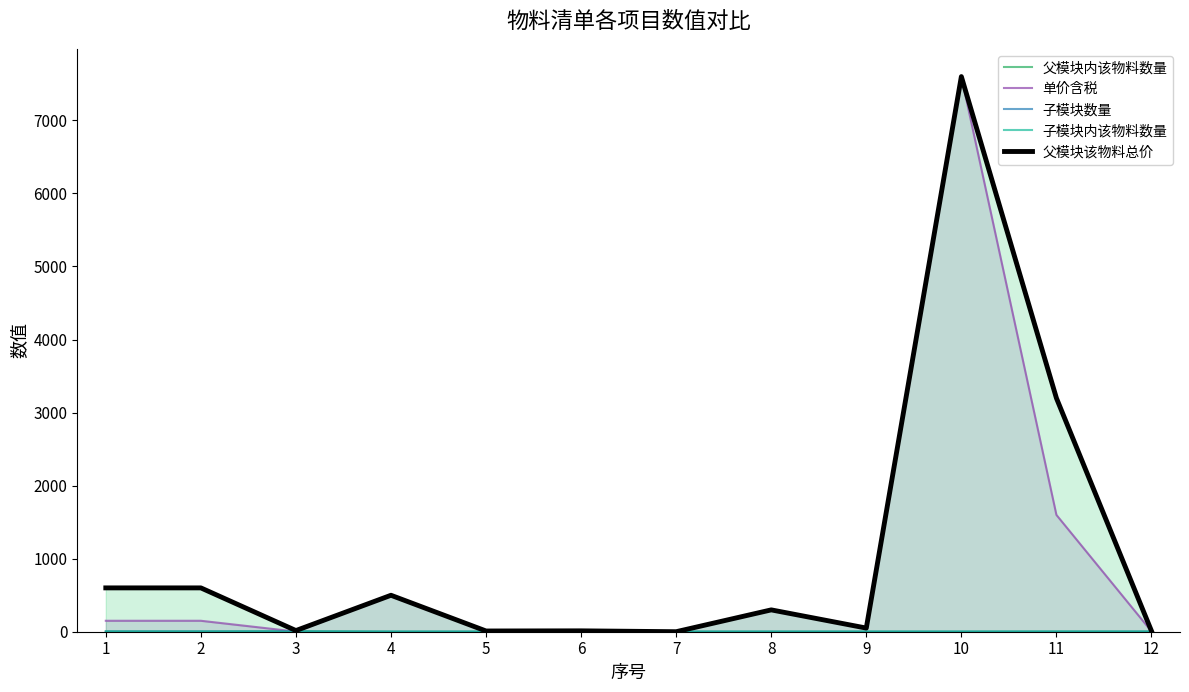

What is the sum of the 子模块数量 values at 2 and 8?

5.0